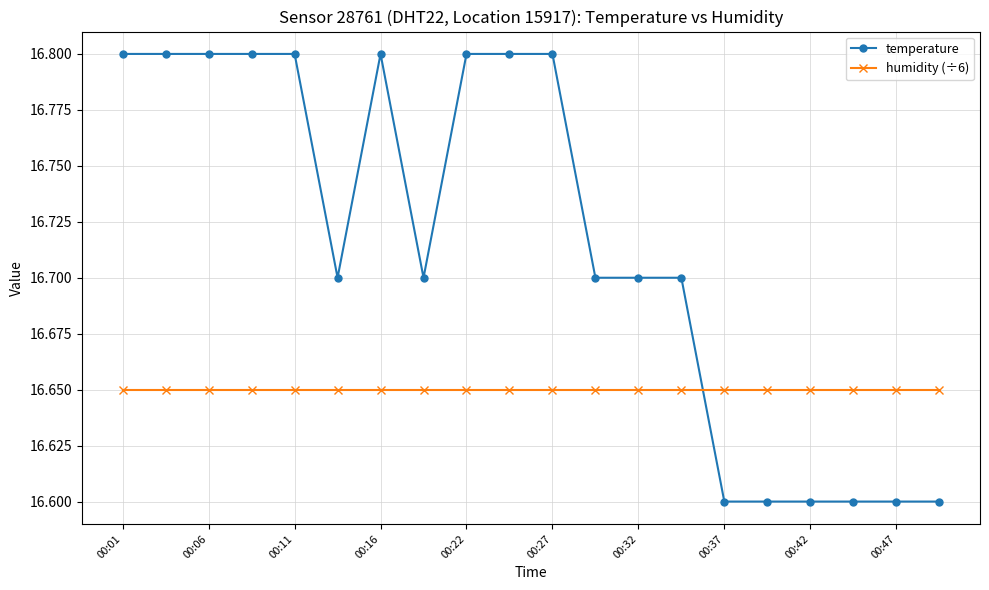

What is the value of the temperature point at the 19th from the left?

16.6